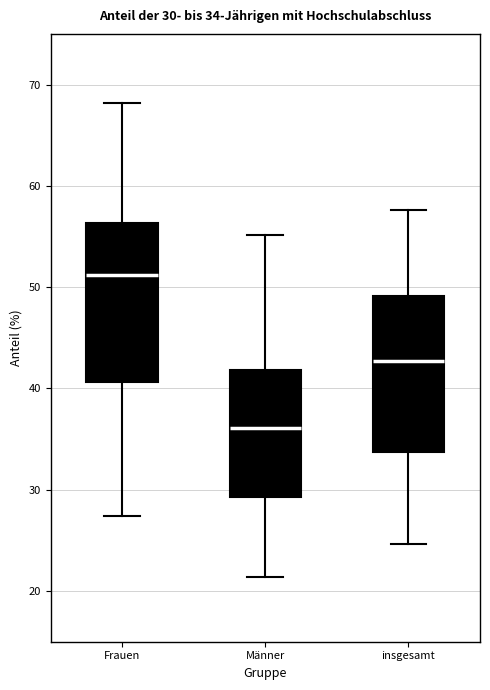

Which box has the lowest median line?

Männer